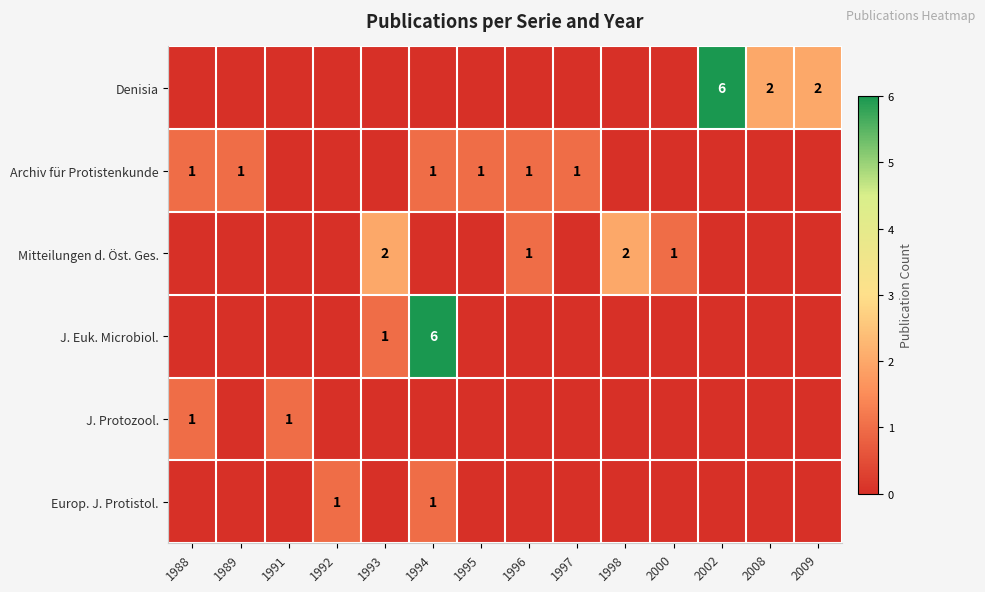

The Europ. J. Protistol. series shows 2 at 1992. True or false?

False